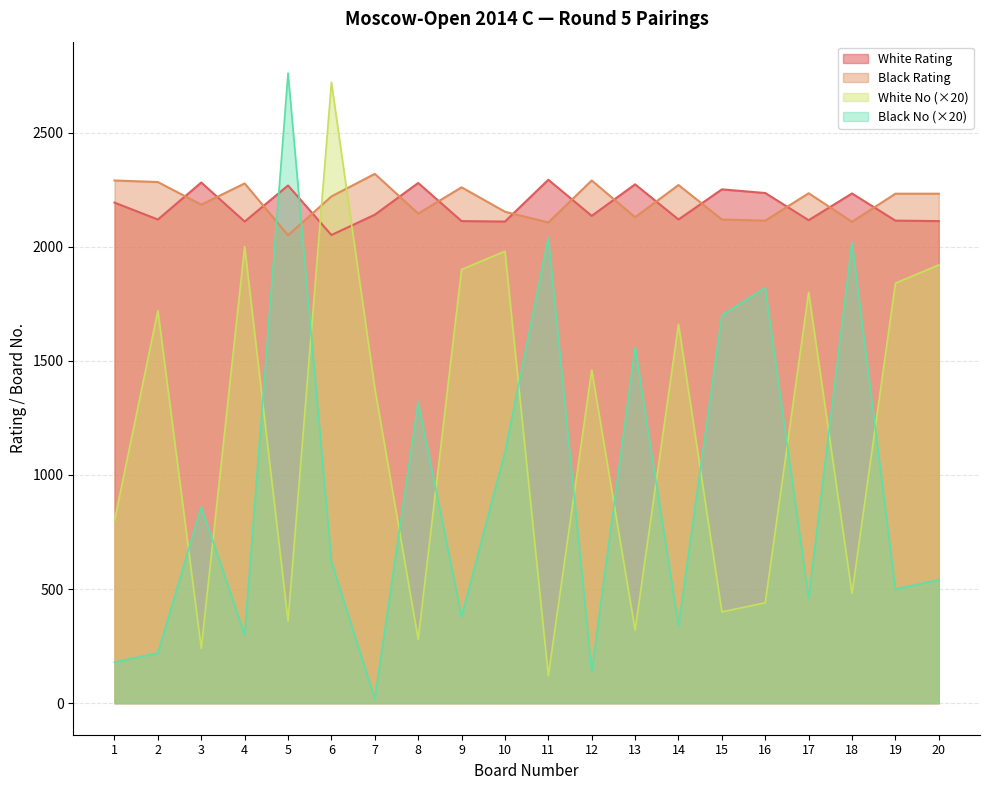

How many intersections are there between White No and Black No?

14